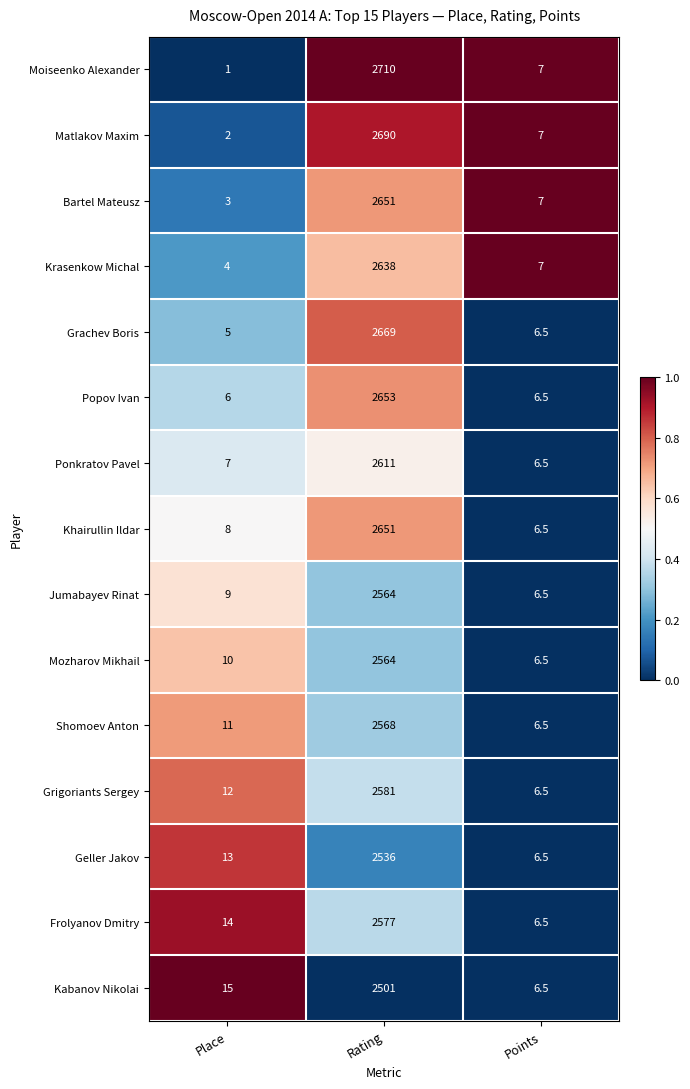

Where is Popov Ivan nearest to the value 1329?

Points